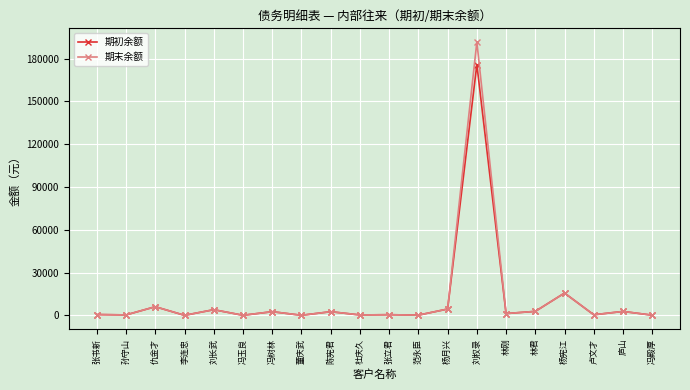

Which series changed the most between 杜庆久 and 刘权录?

期末余额